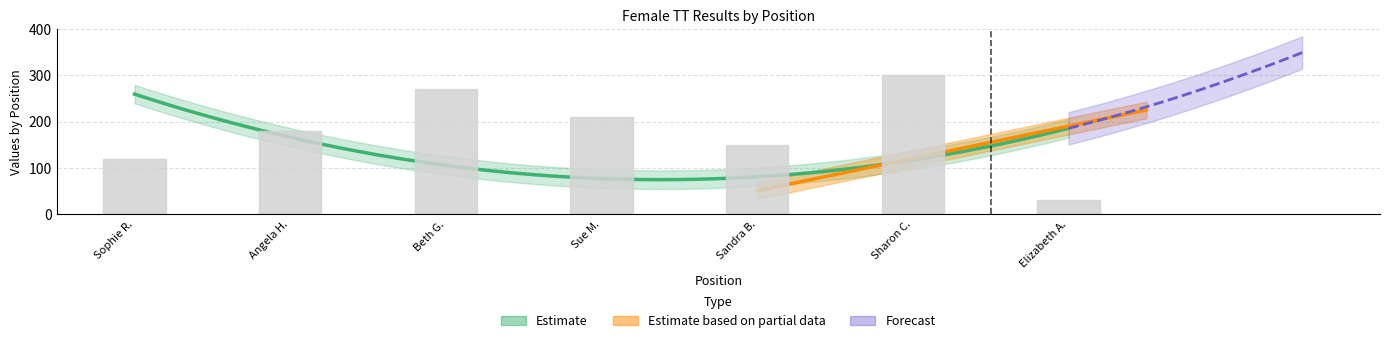

Does the chart contain any negative values?

No